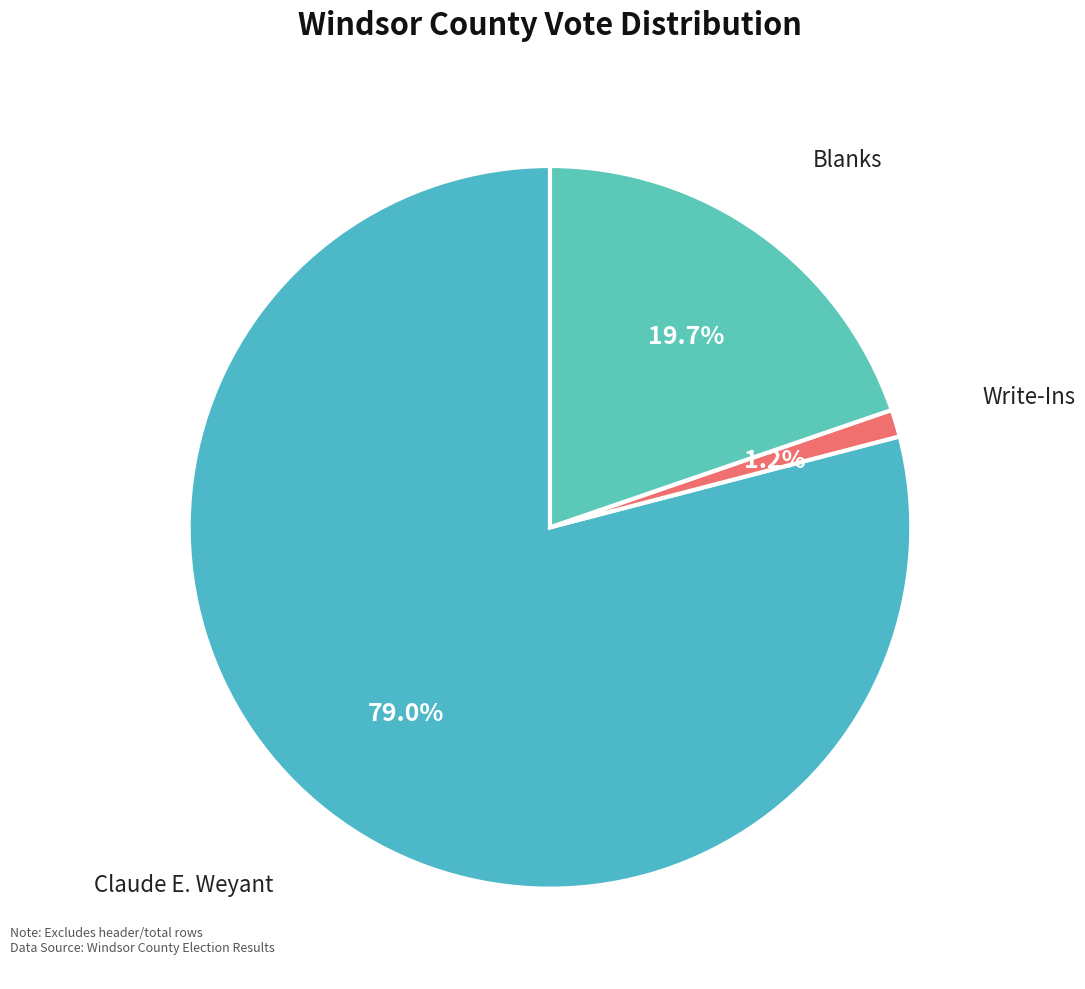

Rank the categories by value from lowest to highest.

Write-Ins, Blanks, Claude E. Weyant